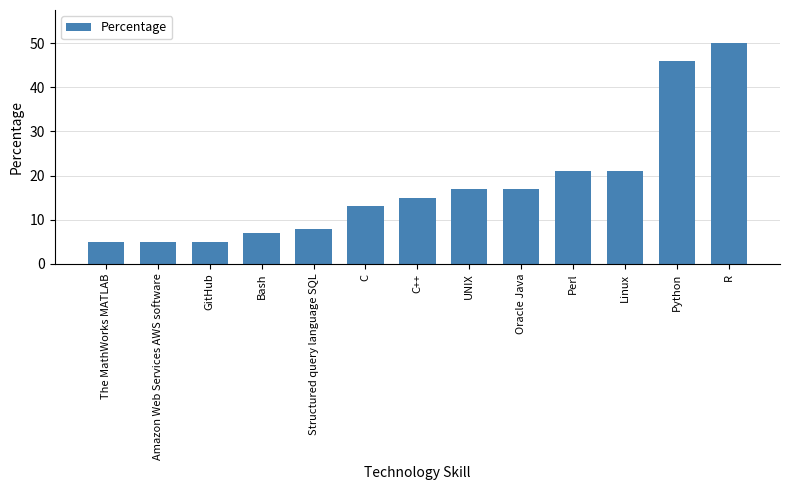

What is the ratio of the value at R to the value at C?

3.8